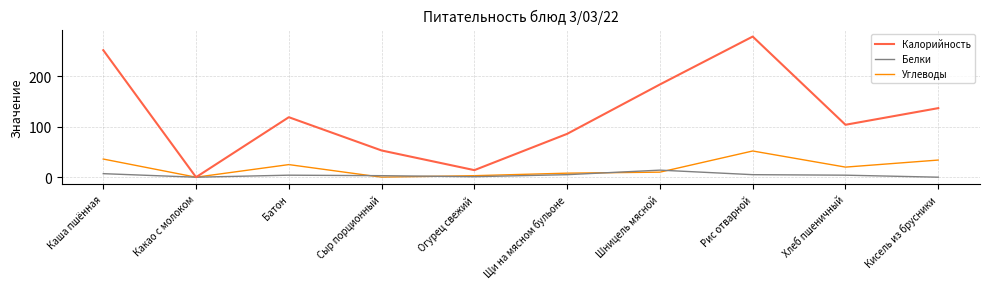

Is this an area chart (filled region under the line)?

No